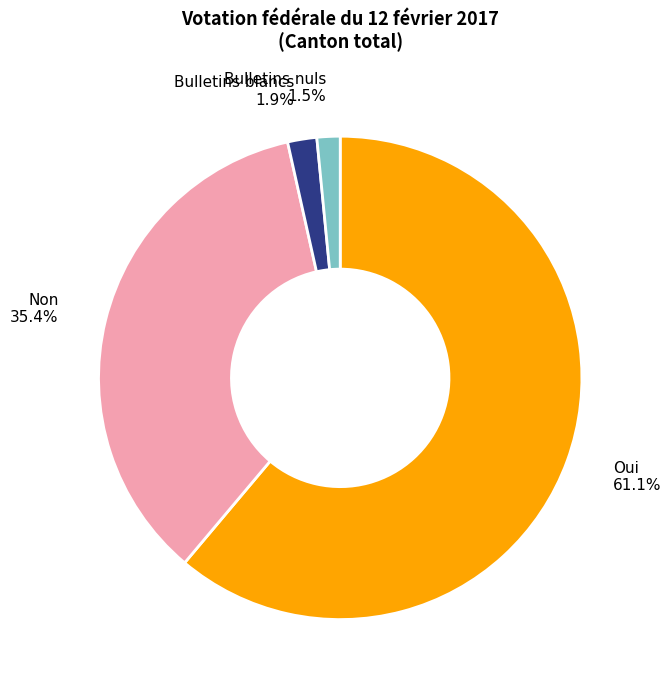

Which slice is the largest?

Oui